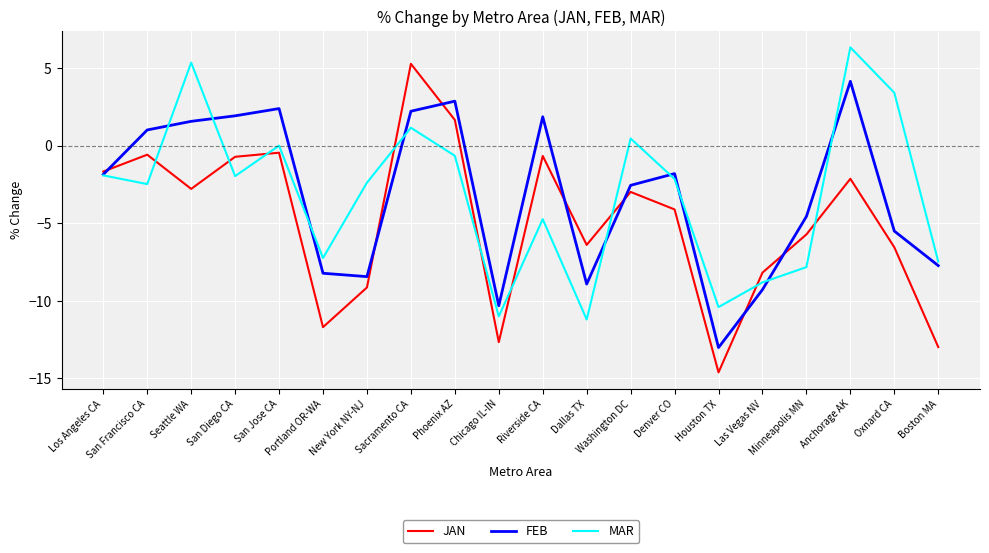

At which category does MAR reach its first local valley?

San Francisco CA